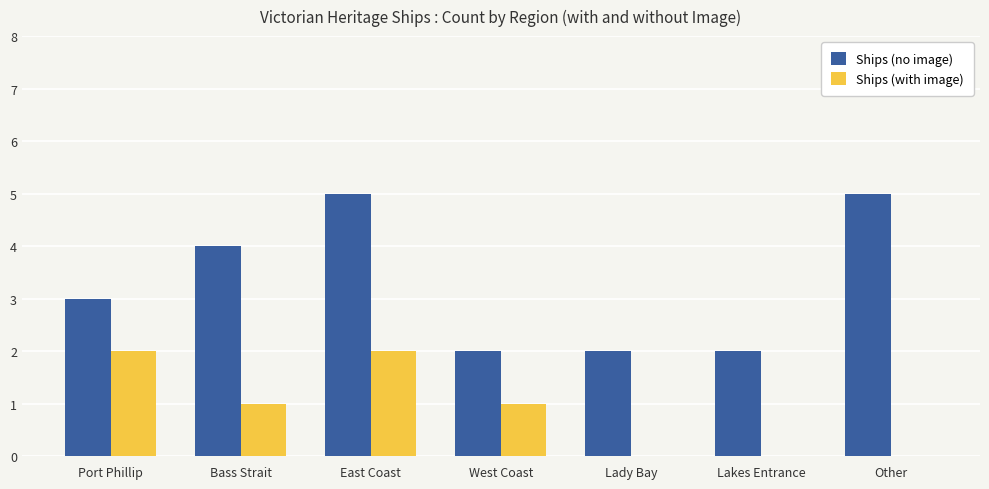

What is the total value across all series at Port Phillip?

5